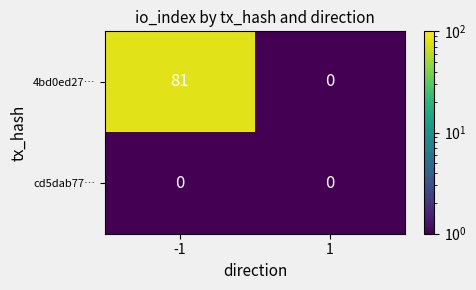

Which series has the largest total across all categories?

4bd0ed27…